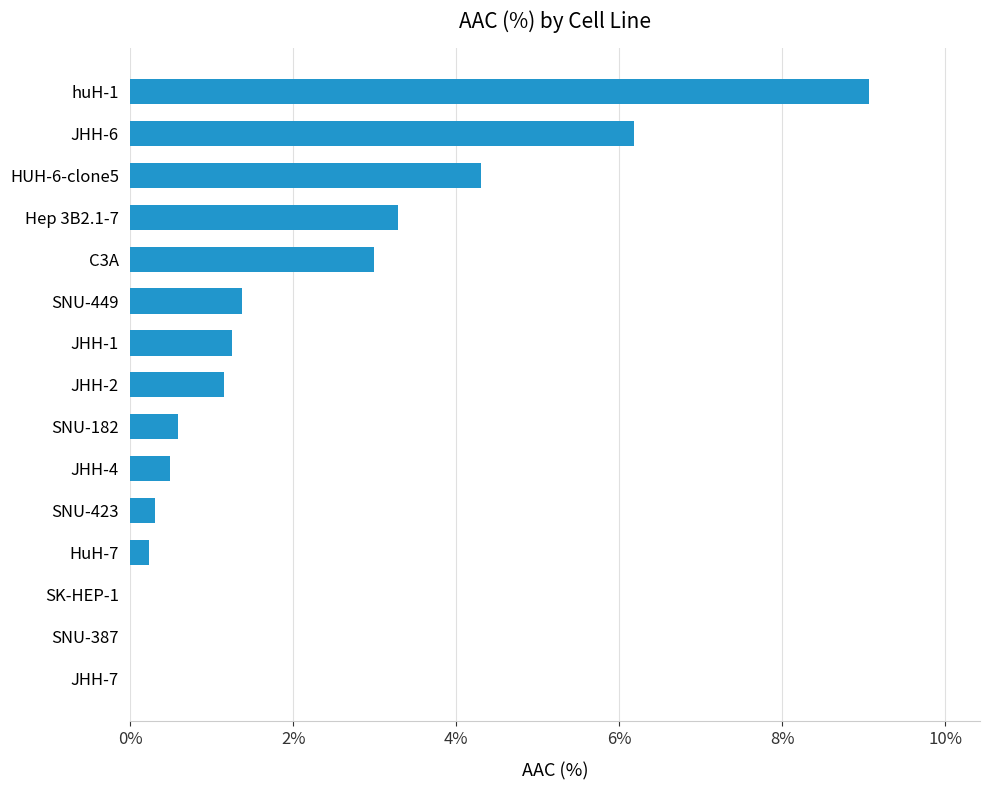

Count the number of categories in the chart.

15